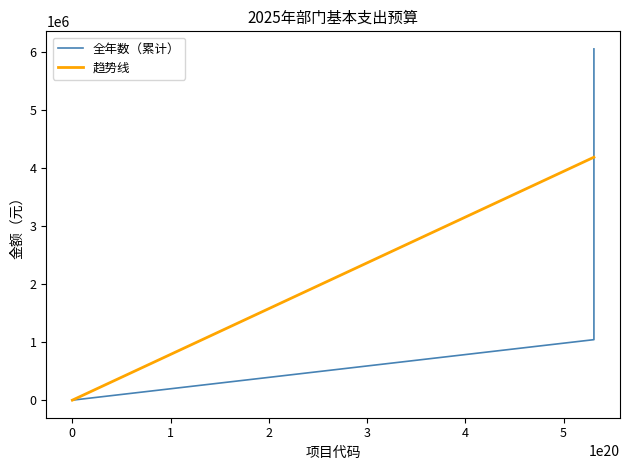

The value of 趋势线 at 3 is 4188973.5. True or false?

True